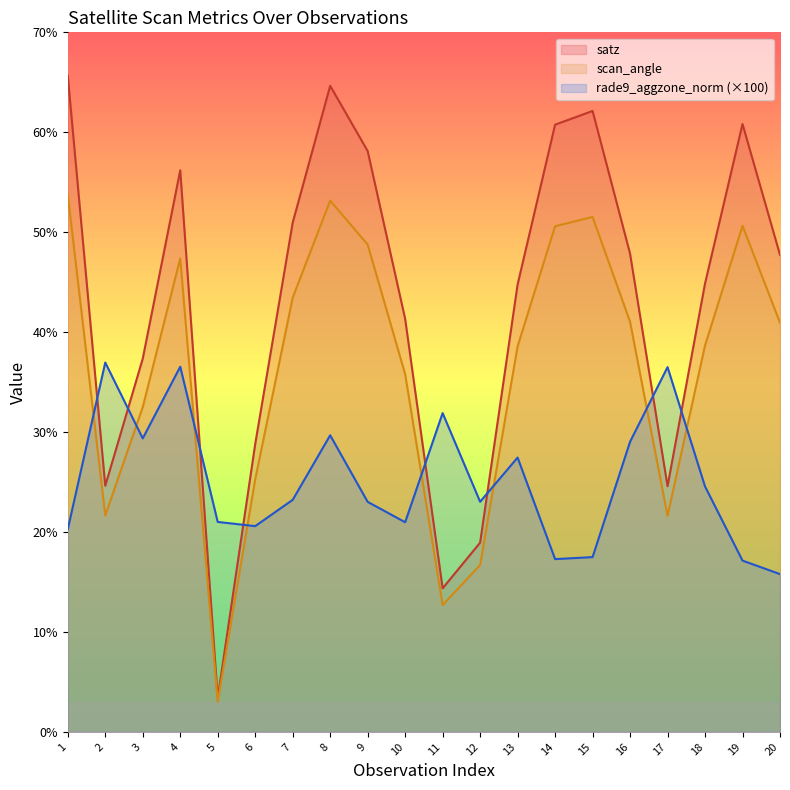

What is the difference between the maximum and minimum values in the rade9_aggzone_norm series?

21.2